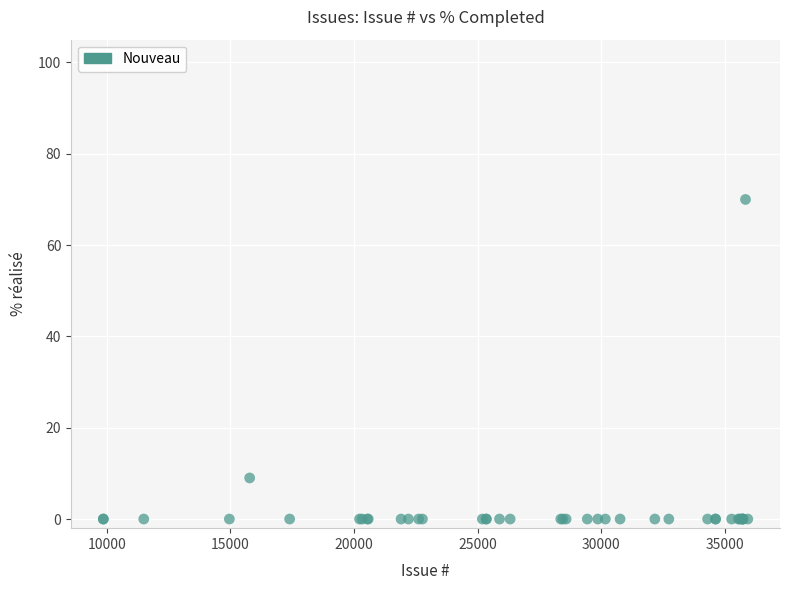

What Y value in the scatter plot is closest to 35?

9